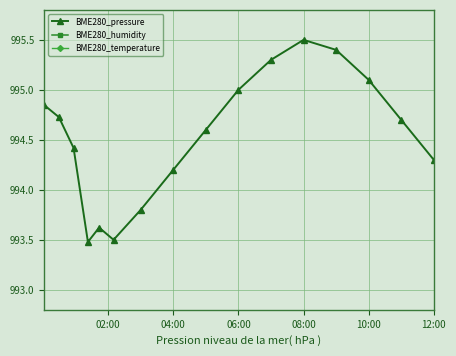

At how many categories does at least one series exceed 995?

16